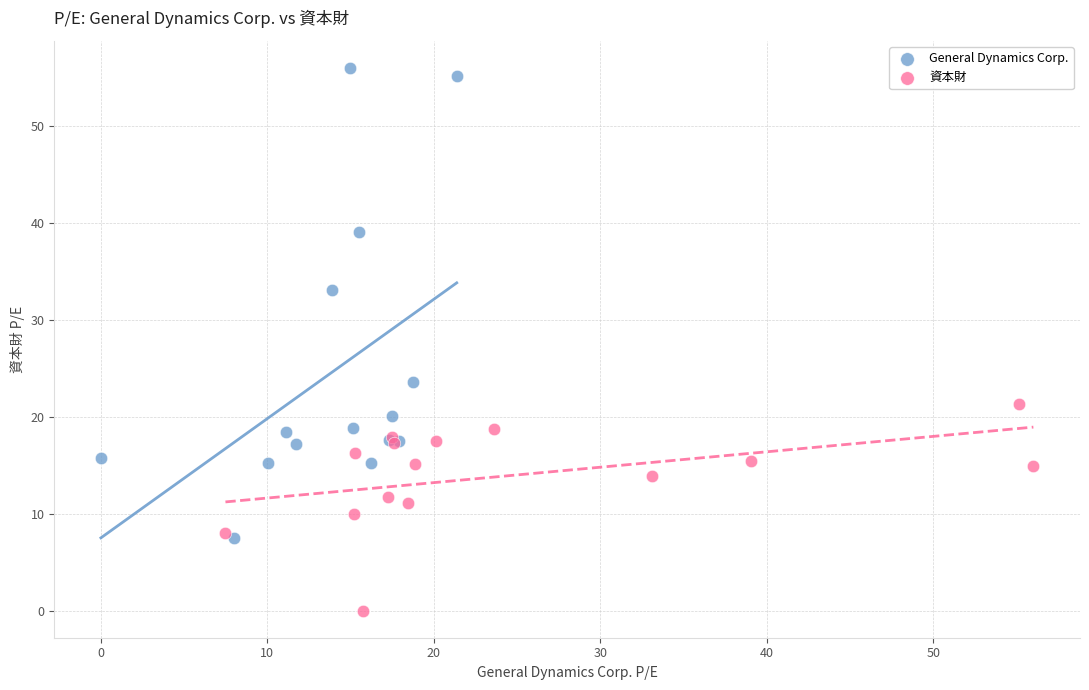

Which series contains the lowest Y value?

資本財